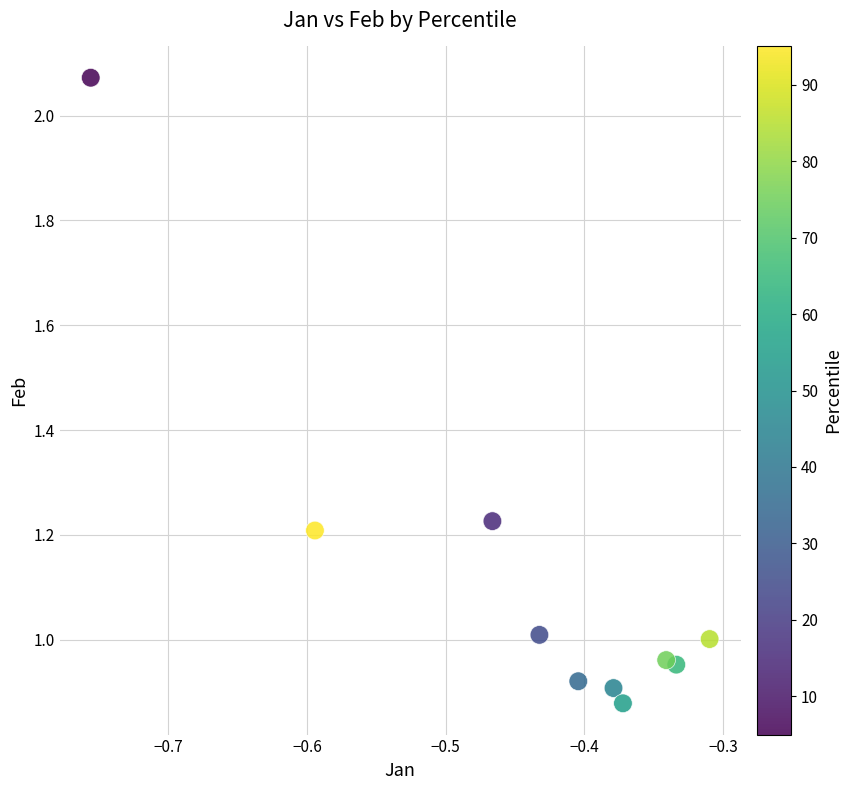

What is the average X value?

-0.4